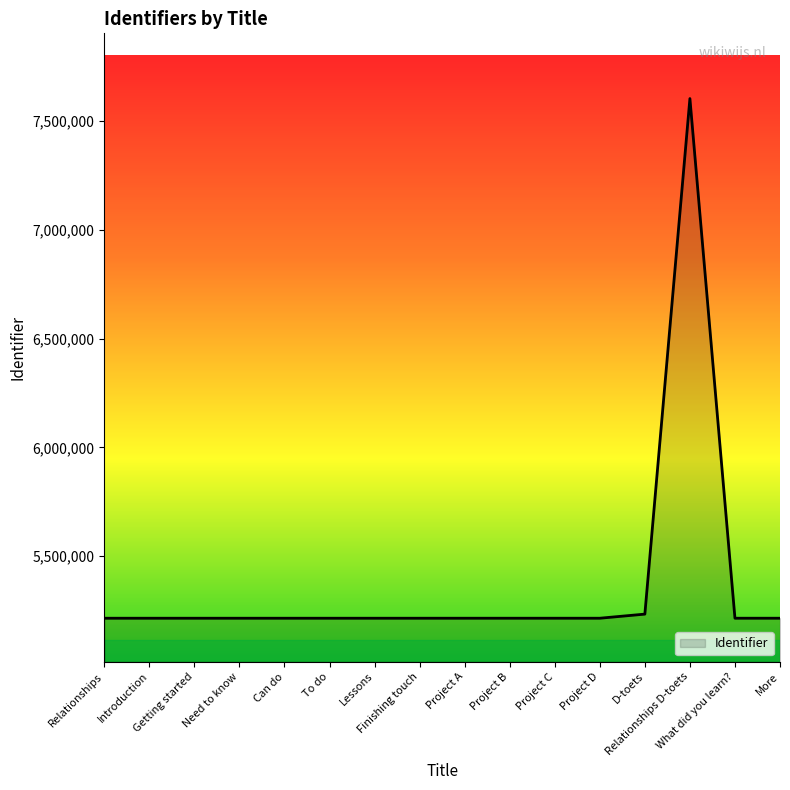

What is the smallest value displayed?

5214021